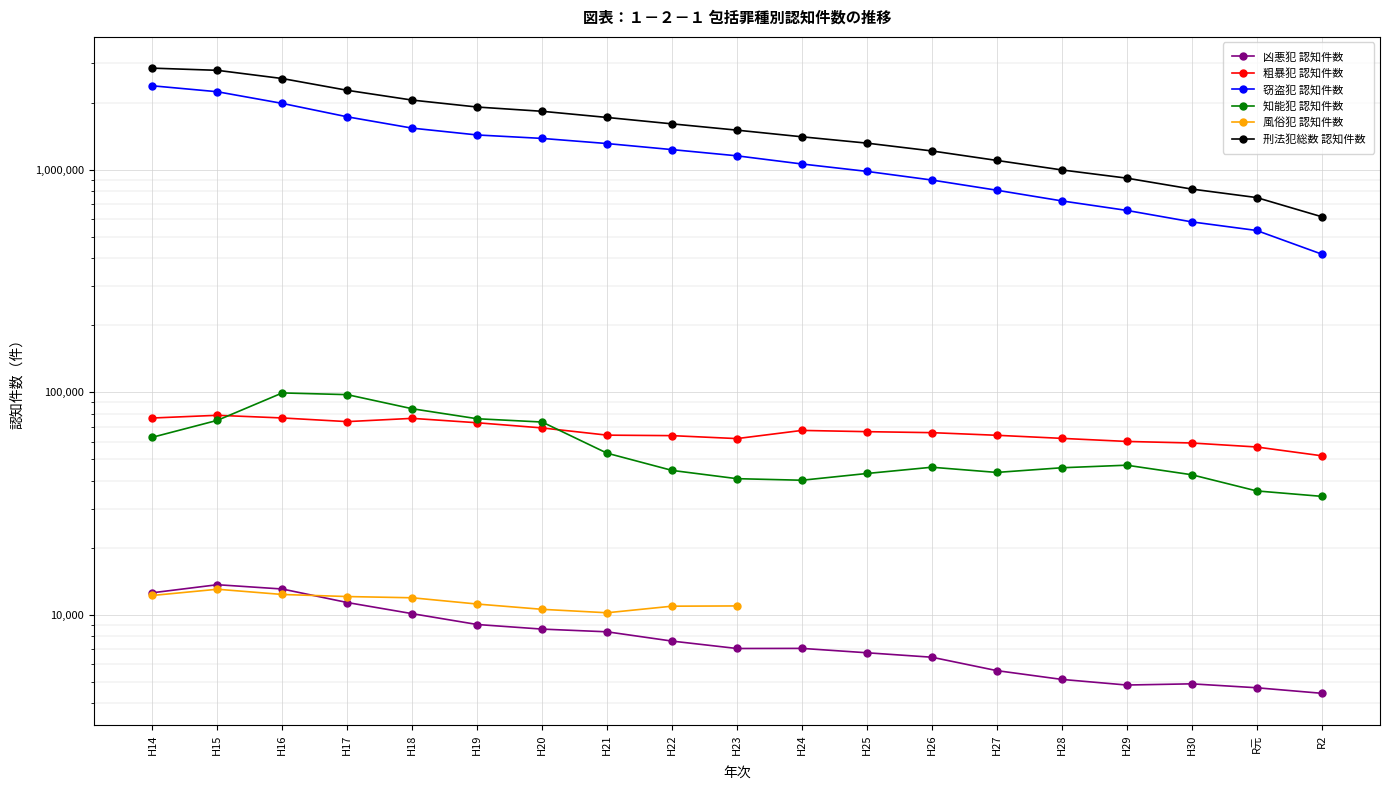

The value of 刑法犯総数 認知件数 at H15 is 1846056.2. True or false?

False